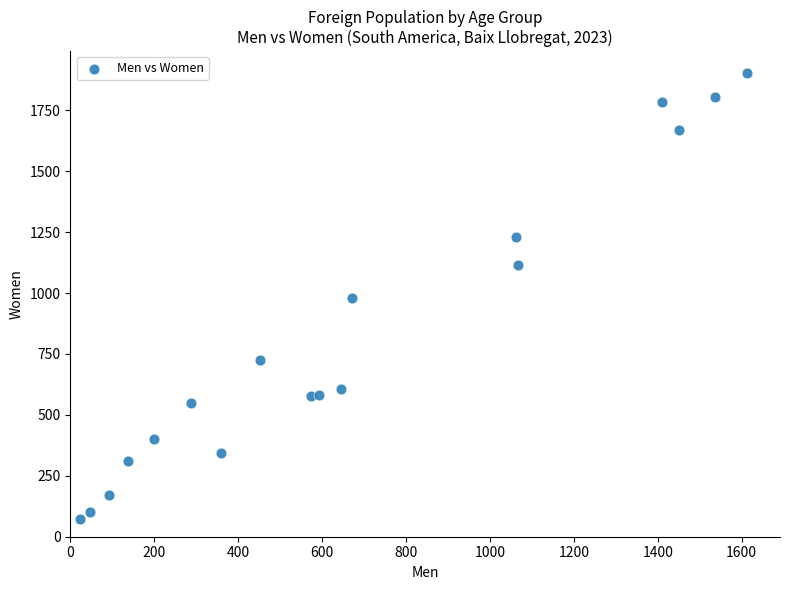

What is the range of X values (max minus min)?

1590